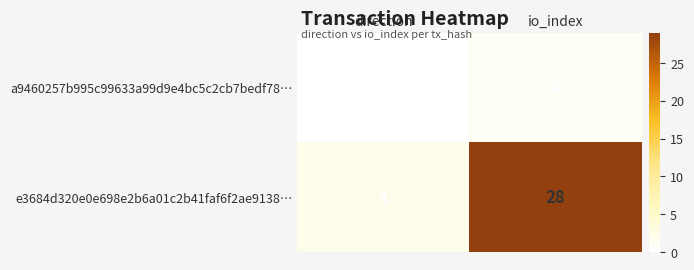

Which series has the largest range (max minus min)?

e3684d320e0e698e2b6a01c2b41faf6f2ae9138…